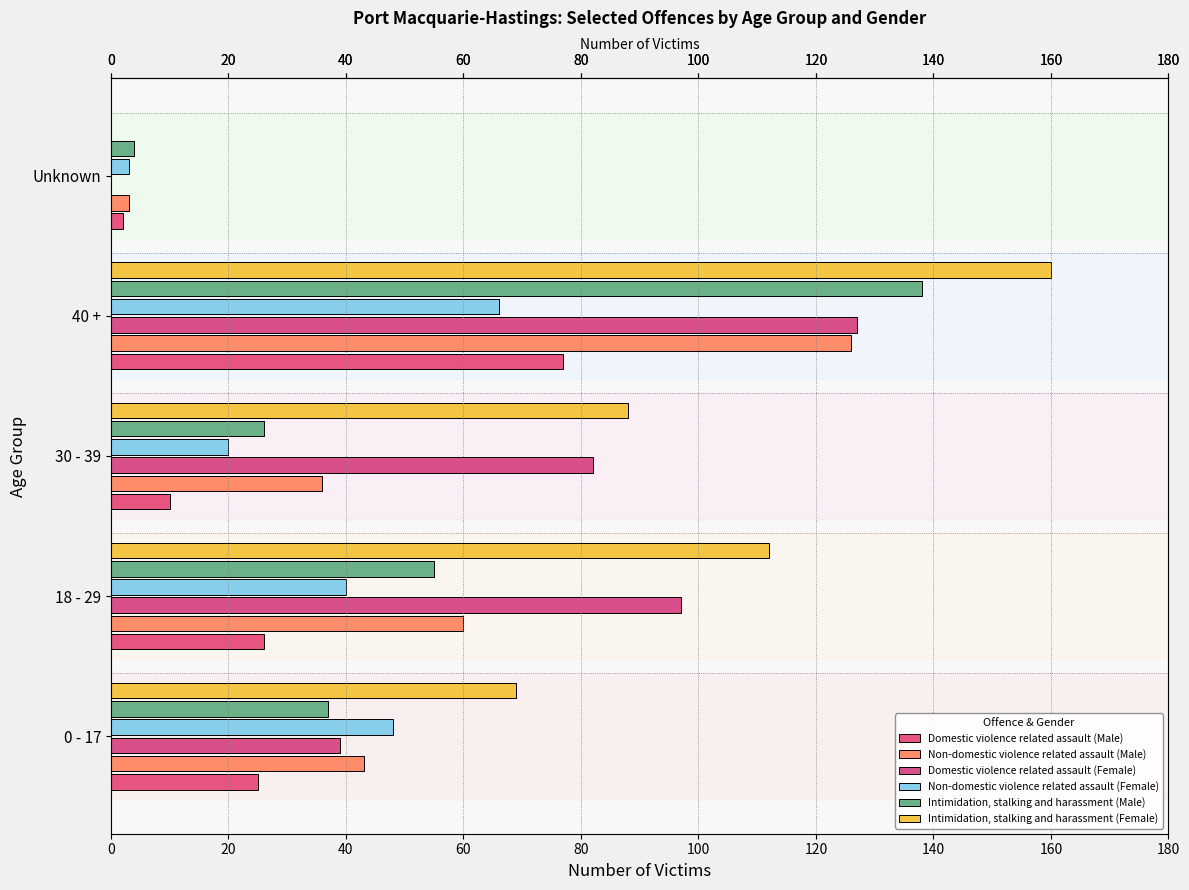

Which series has the largest total across all categories?

Intimidation, stalking and harassment (Female)